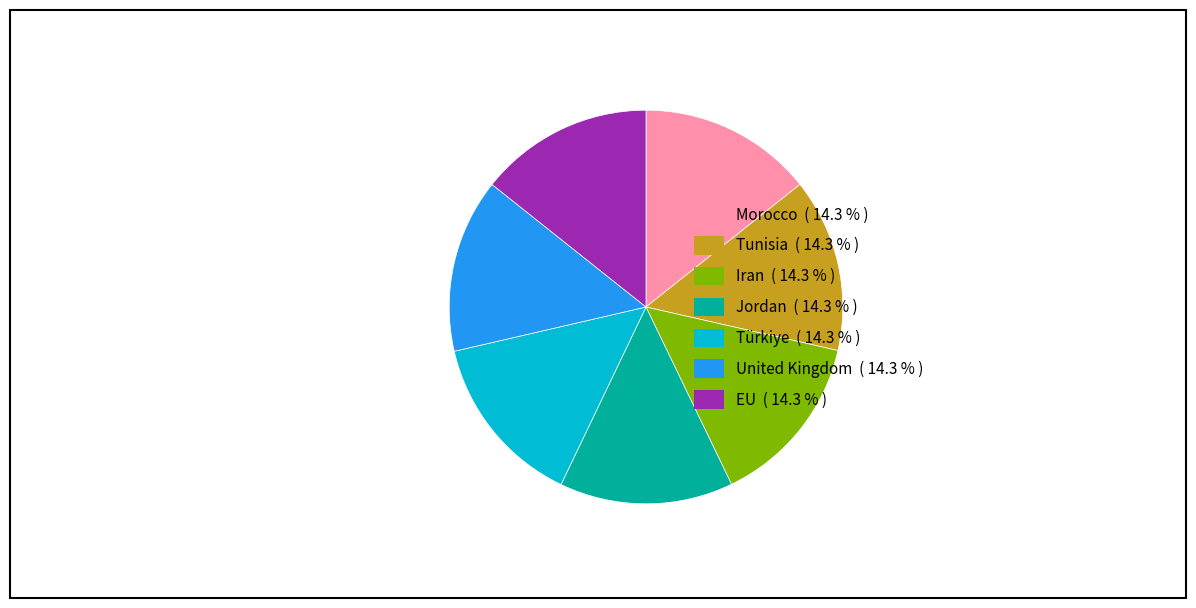

Approximately how many times larger is the value at Türkiye compared to United Kingdom?

1.0